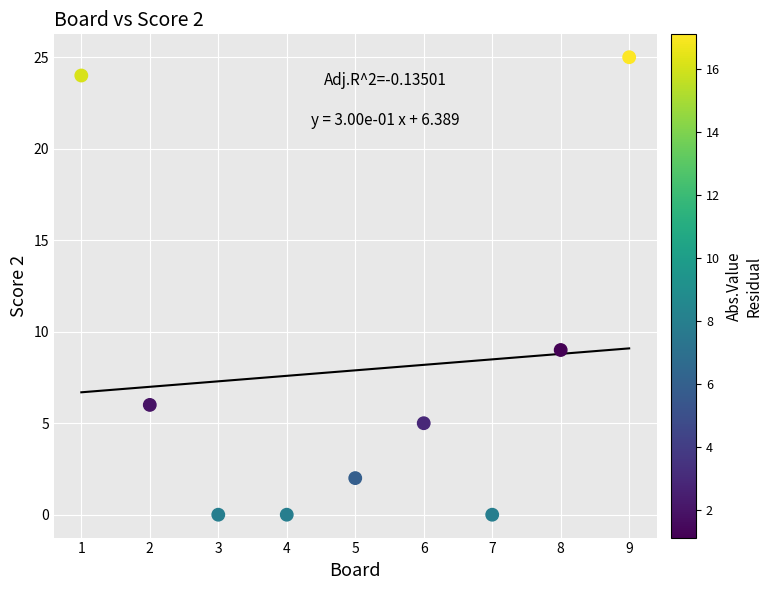

What Y value in the scatter plot is closest to 12?

9